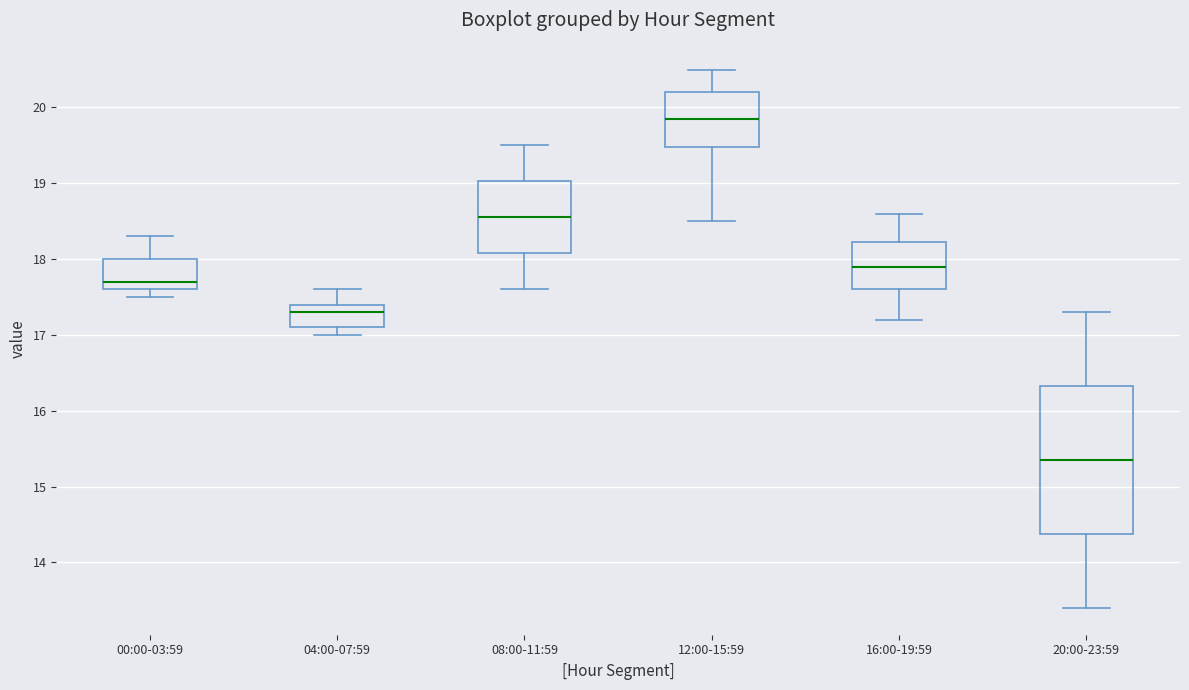

Reading left to right, read every box against the y-axis: the position of its median line, the range the box covers, and the ends of its whiskers. The values are not printed on the chart, so give them approximately, as read against the axis.

00:00-03:59: median 17.7, box 17.6 to 18.0, whiskers 17.5 to 18.3
04:00-07:59: median 17.3, box 17.1 to 17.4, whiskers 17.0 to 17.6
08:00-11:59: median 18.6, box 18.1 to 19.0, whiskers 17.6 to 19.5
12:00-15:59: median 19.9, box 19.5 to 20.2, whiskers 18.5 to 20.5
16:00-19:59: median 17.9, box 17.6 to 18.2, whiskers 17.2 to 18.6
20:00-23:59: median 15.4, box 14.4 to 16.3, whiskers 13.4 to 17.3